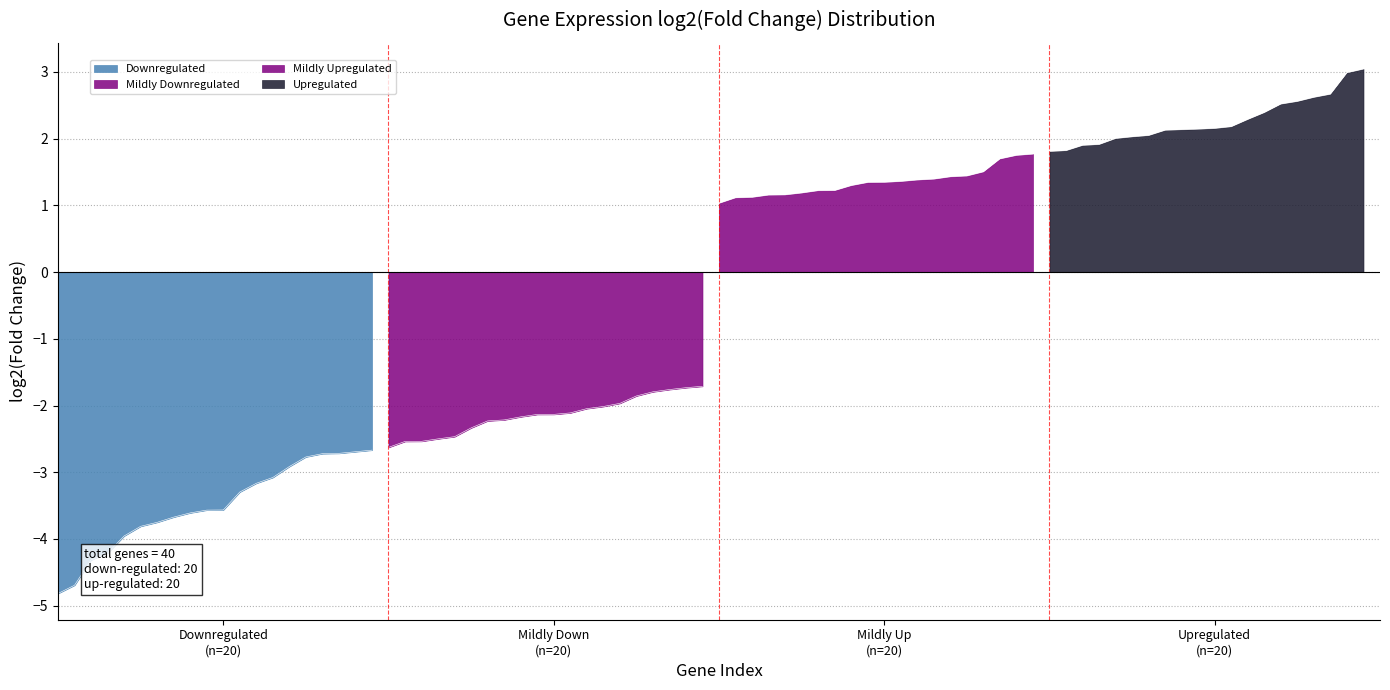

What is the sum of all Mildly Downregulated values?

-42.9